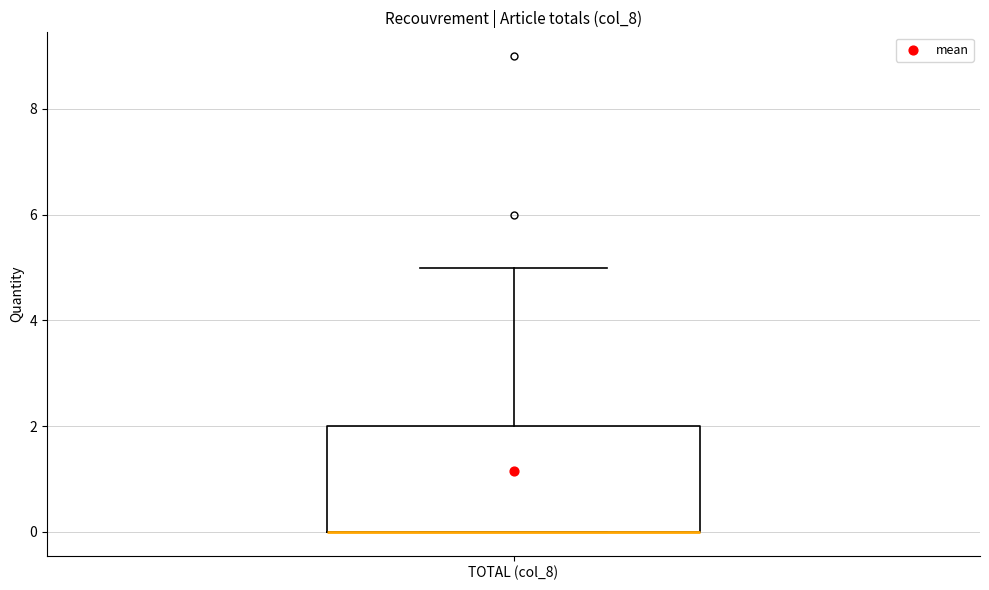

Transcribe this box plot: give where the median line is, the range the box spans, and where the two whiskers end, as read against the y-axis. The values are not printed on the chart, so give them approximately, as read against the axis.

median 0 (drawn on the box's lower edge), box 0 to 2, whiskers 0 to 5